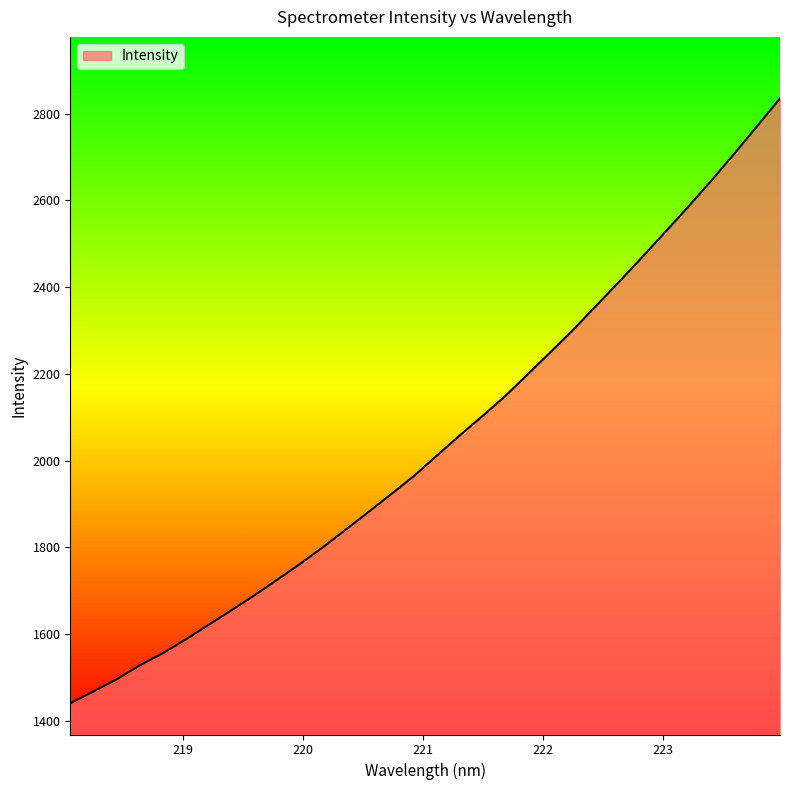

What is the greatest value displayed?

2835.3